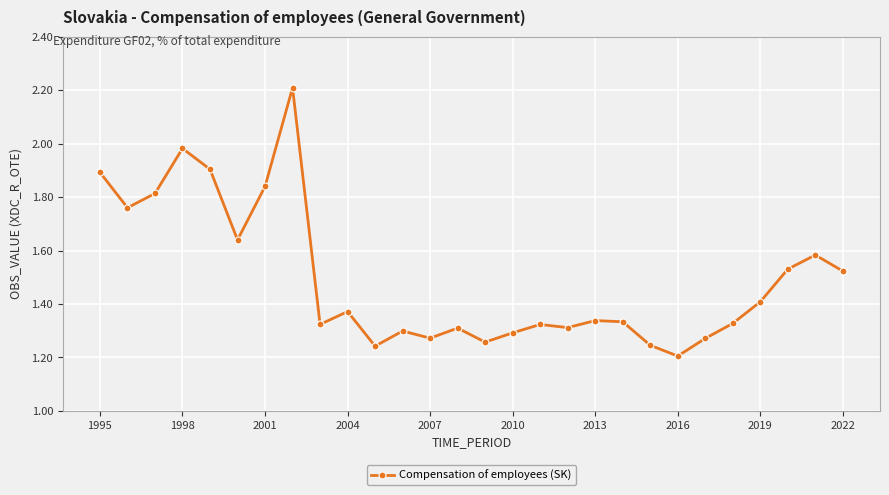

True or false: the data has more than 0 interior local peaks.

True